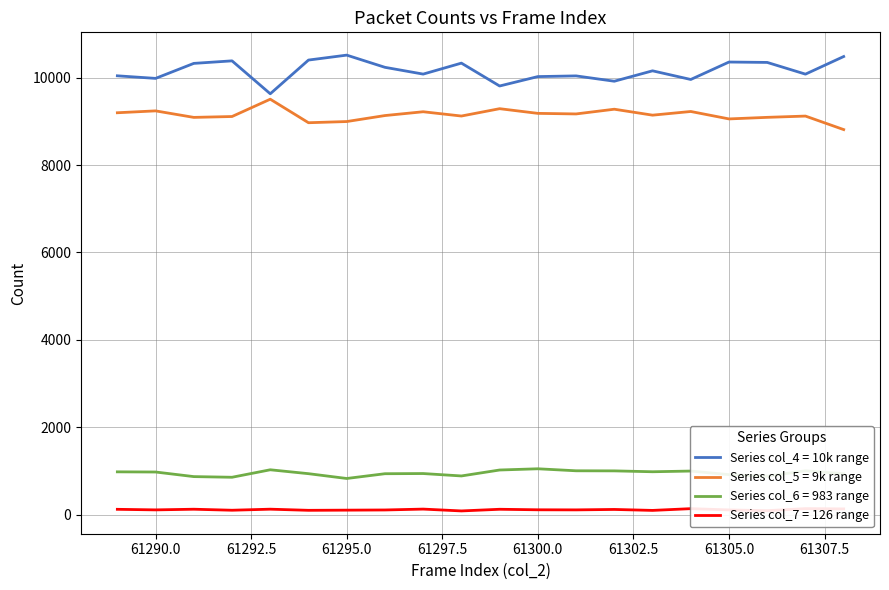

Is it true that Series col_5 = 9k range equals 3650 at 61305.0?

False